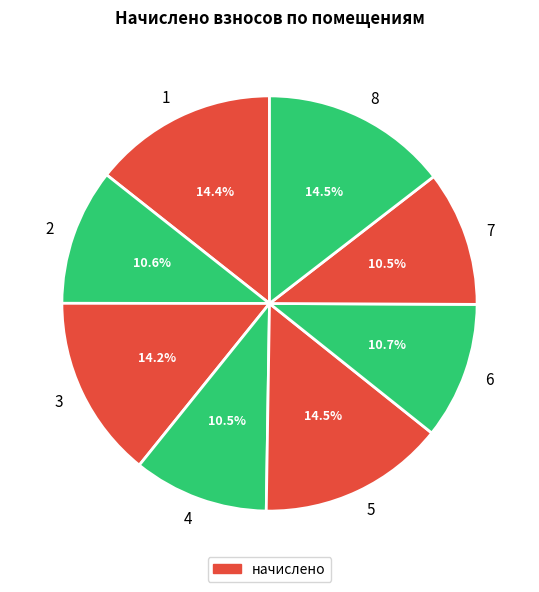

How much of the chart is everything except 5?

85.5%